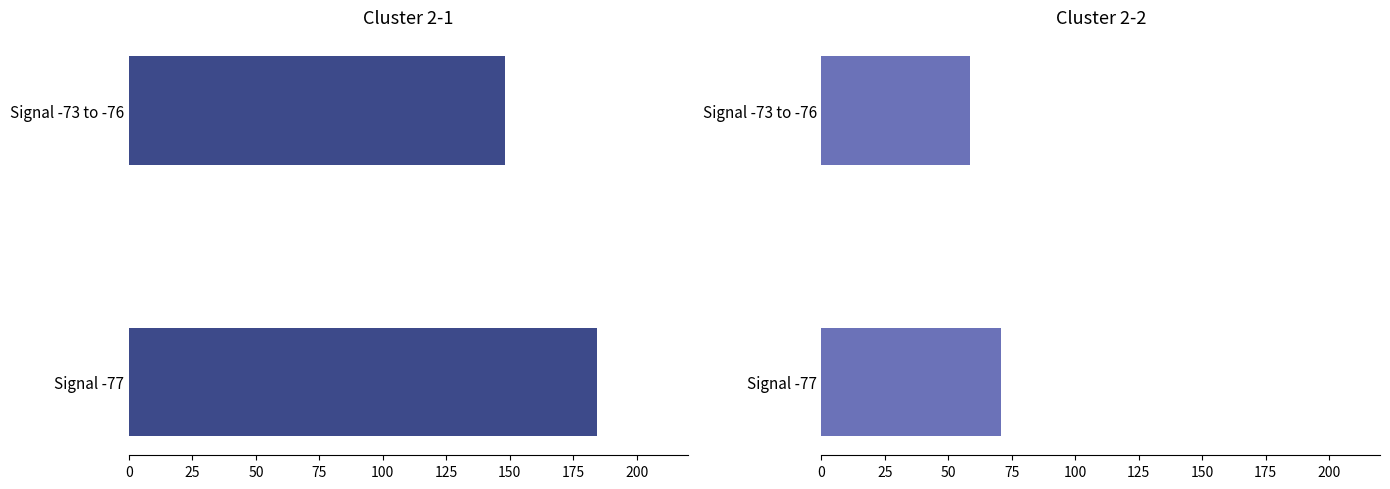

What is the value of the SDS_P2 bar at the 1st from the left?

58.4